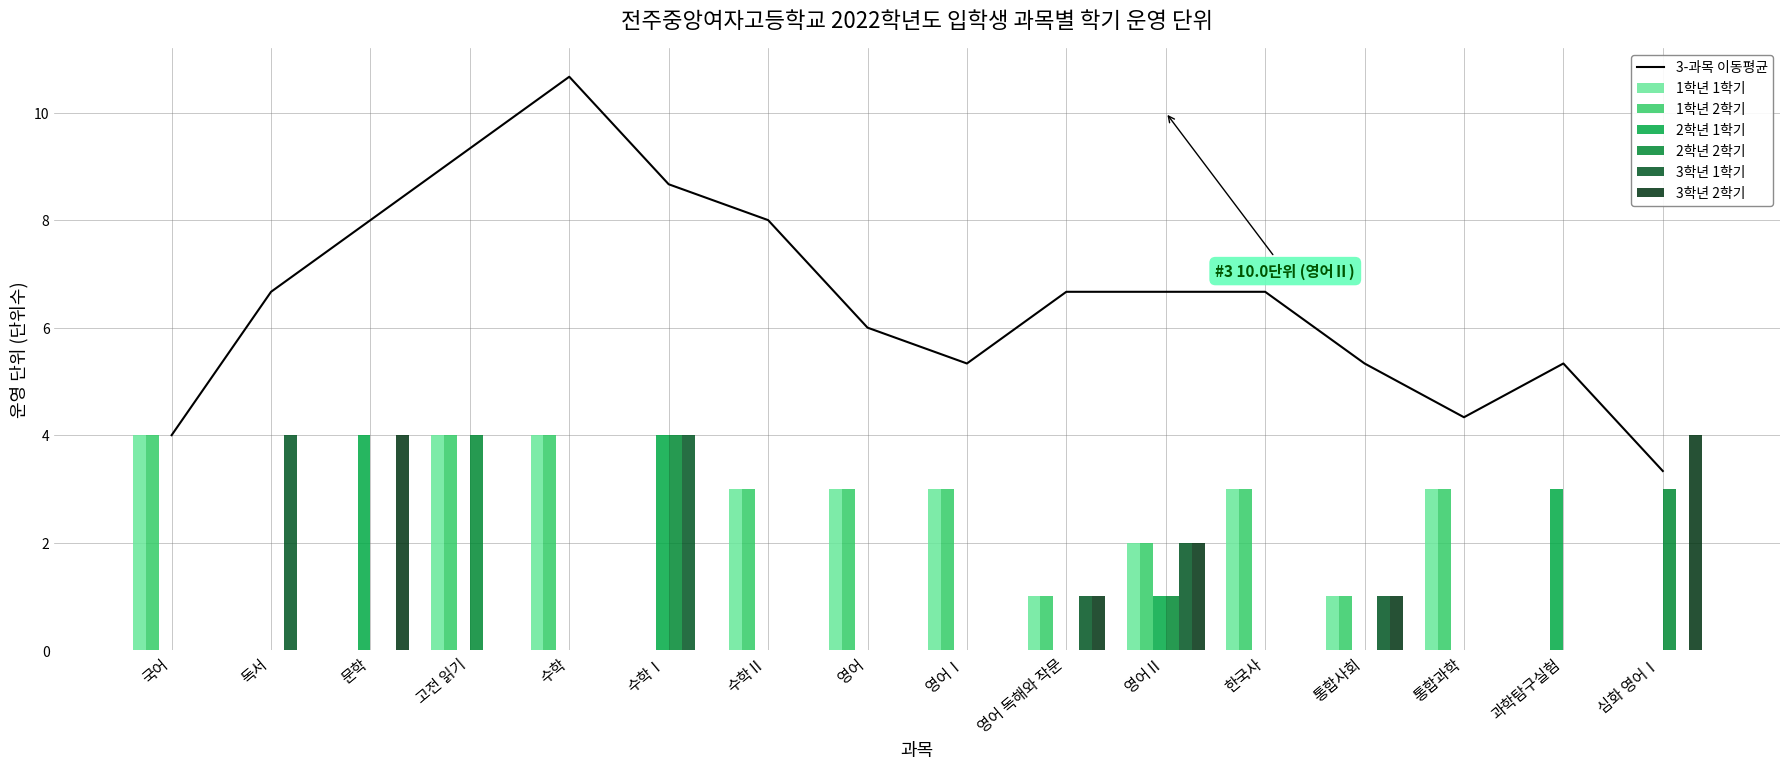

How many values in 3학년 2학기 are above zero?

5